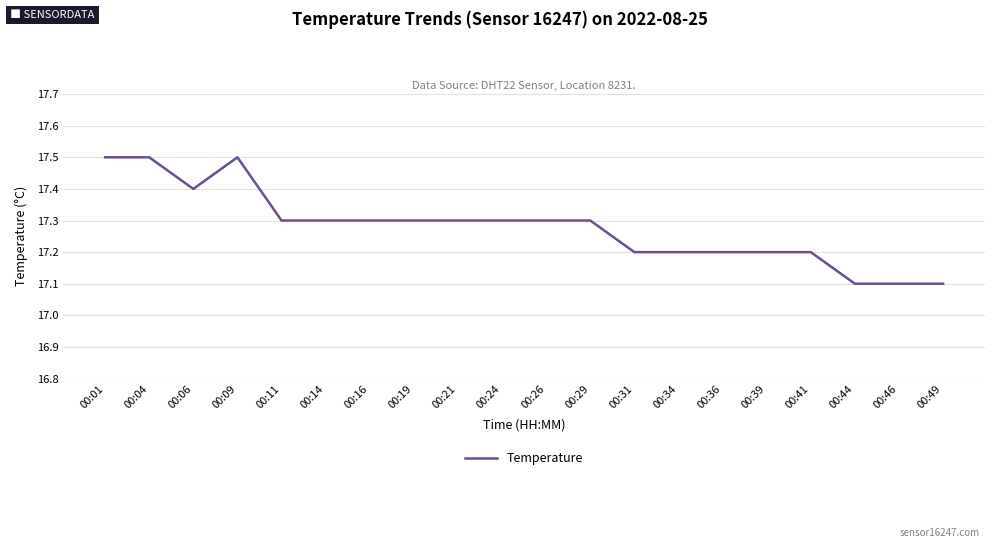

True or false: the data shows 17.2 at 00:36.

True